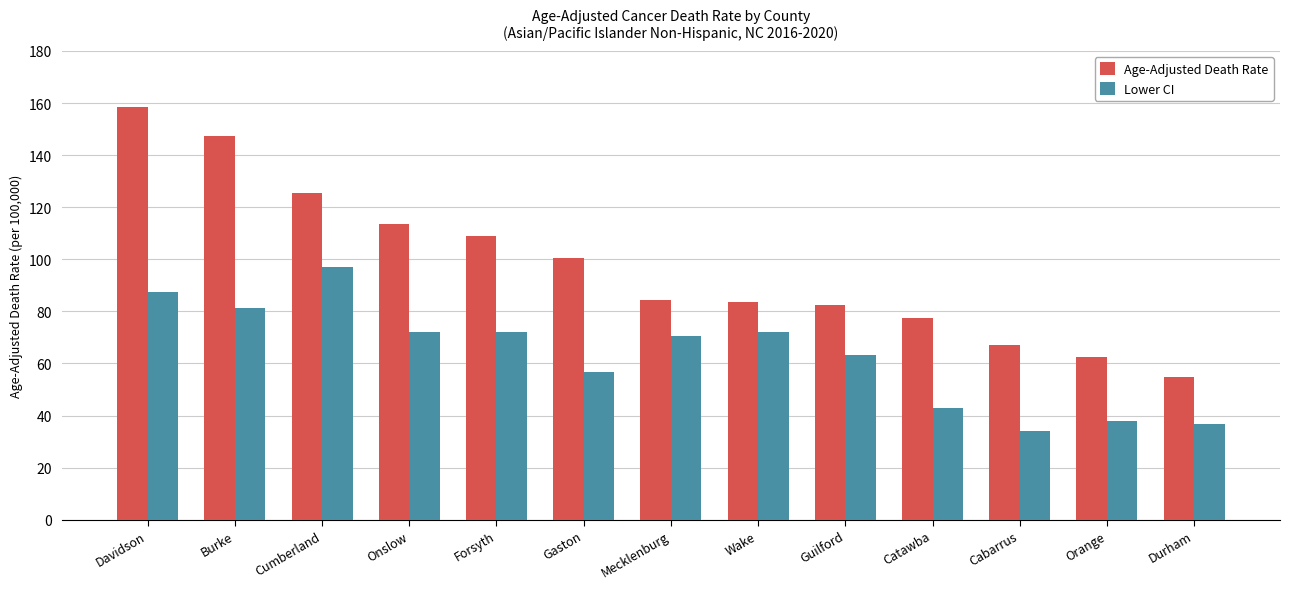

What is the sum of the Lower CI values at Mecklenburg and Onslow?

142.8